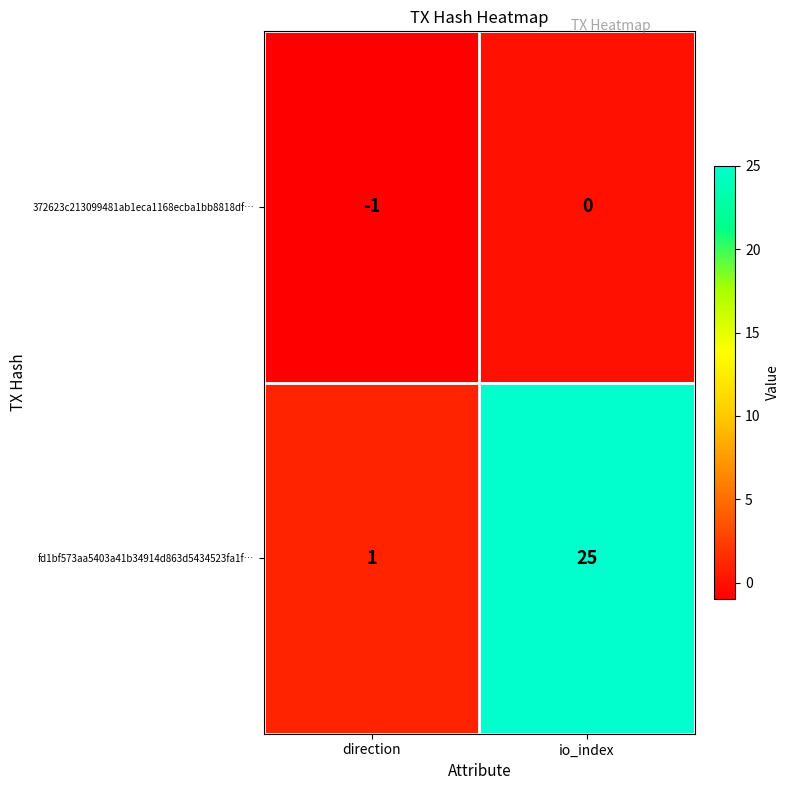

What is the difference between the fd1bf573aa5403a41b34914d863d5434523fa1f… values at io_index and direction?

24